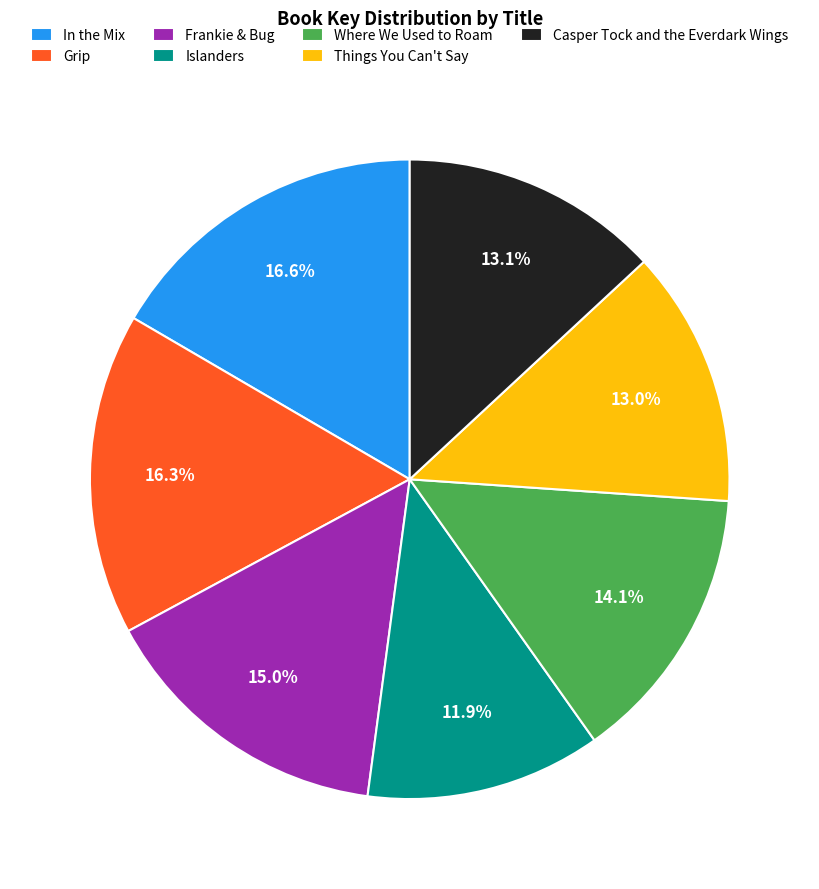

Between Where We Used to Roam and Things You Can't Say, which is larger?

Where We Used to Roam